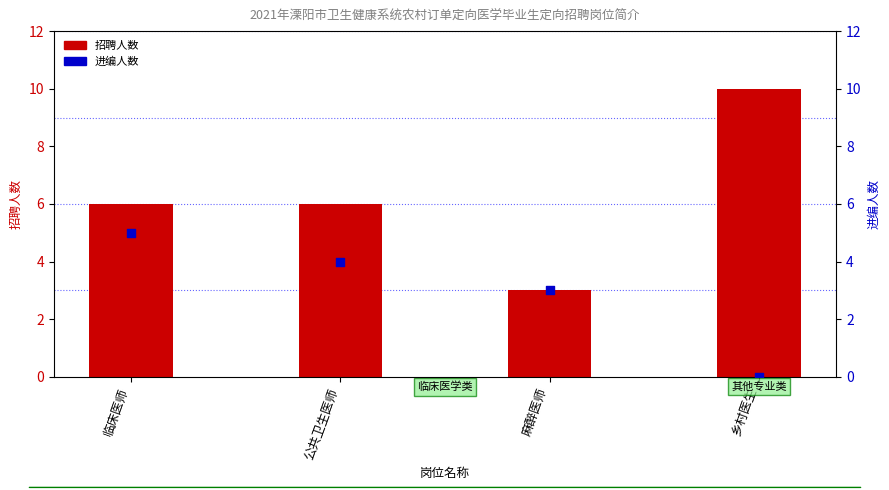

What is the total value across all series at 公共卫生医师?

10